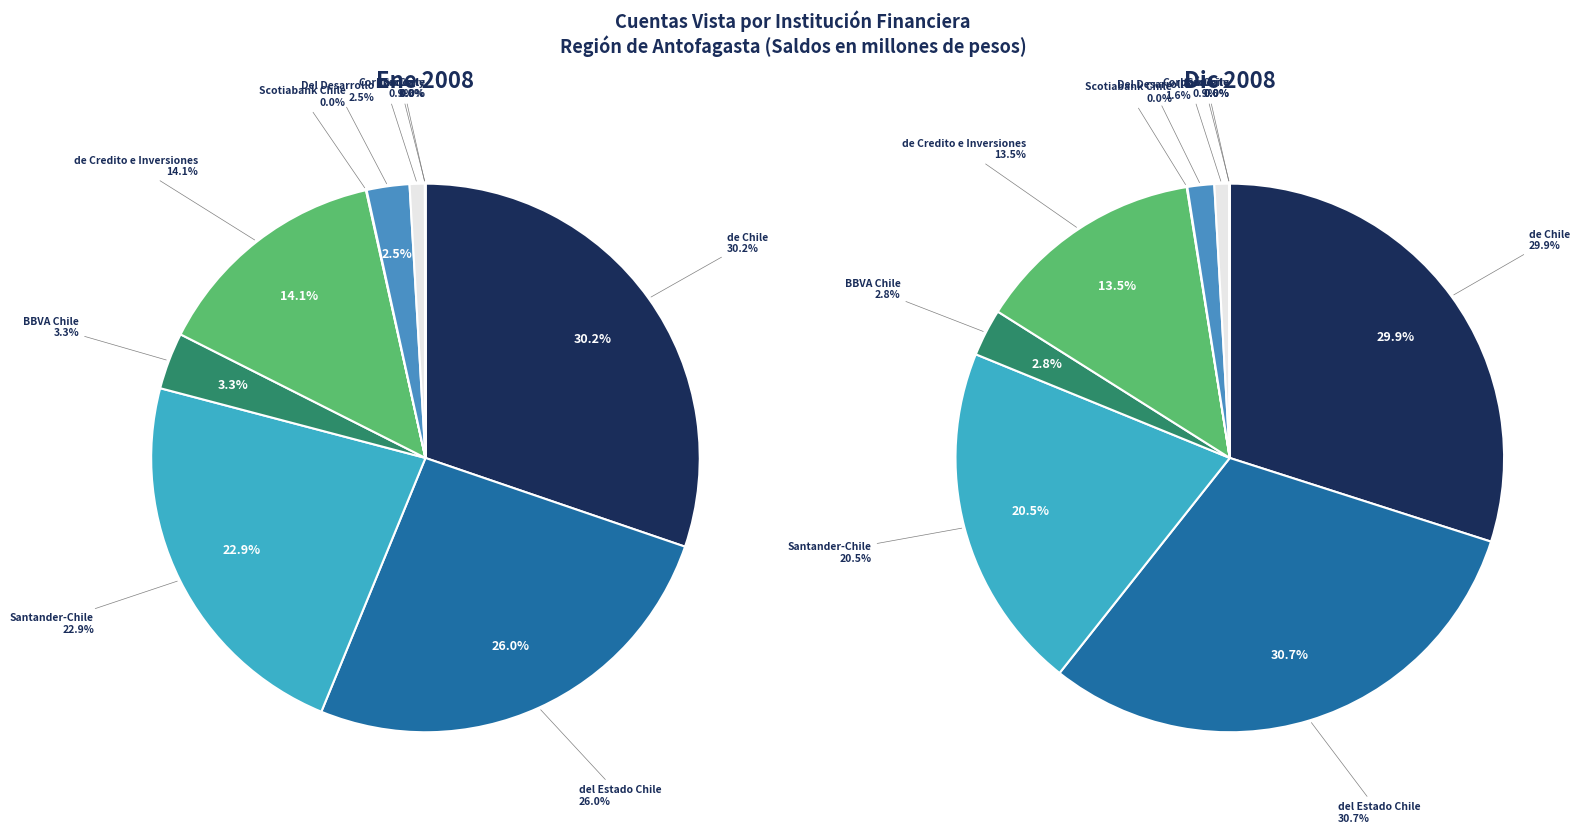

Count the number of slices in the pie.

10